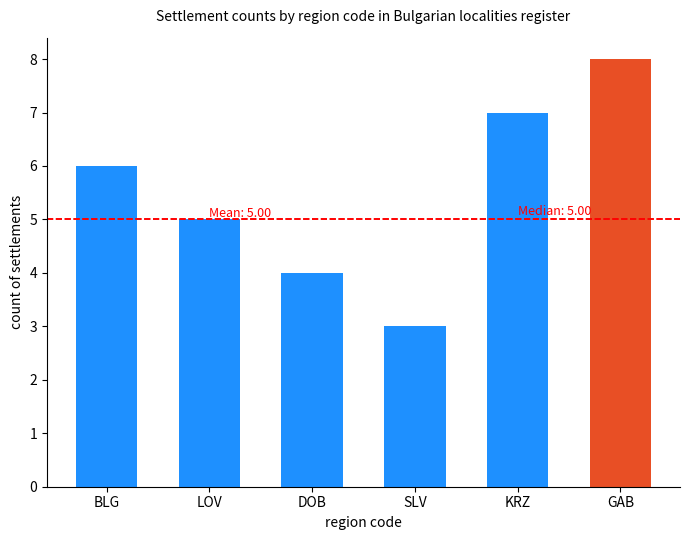

How many categories are shown in the chart?

6